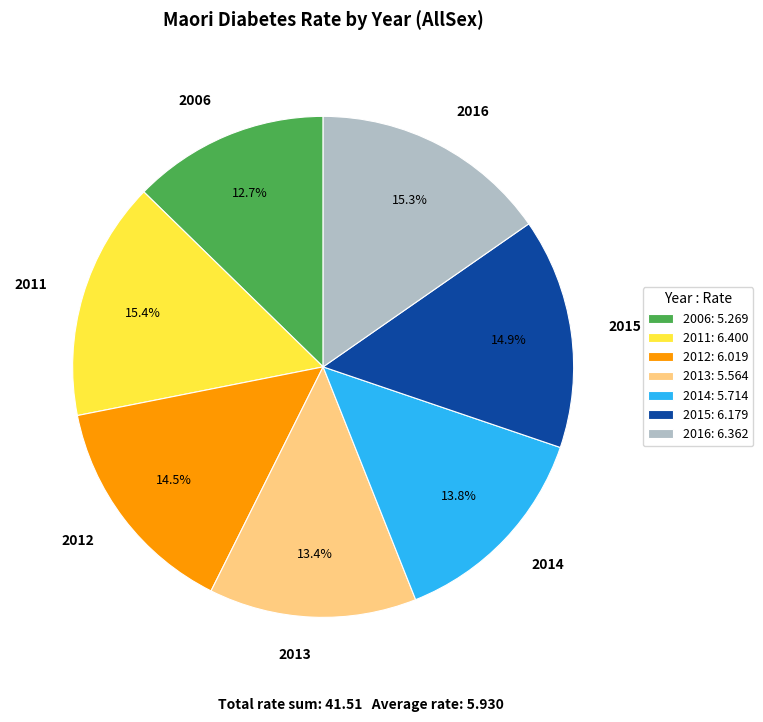

How much of the chart is everything except 2016?

84.7%